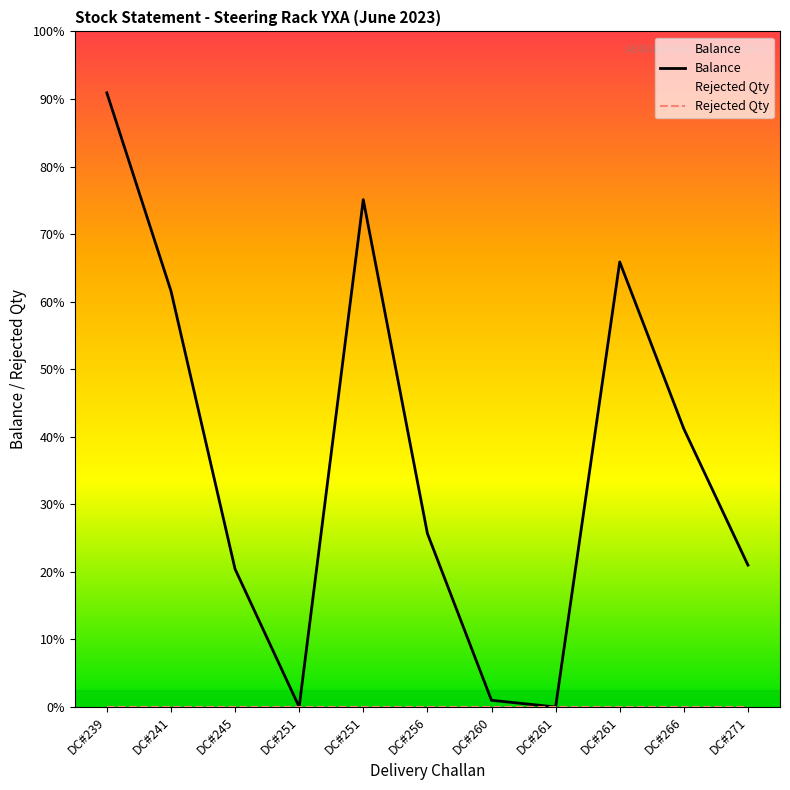

True or false: Rejected Qty and Balance cross at least once.

False